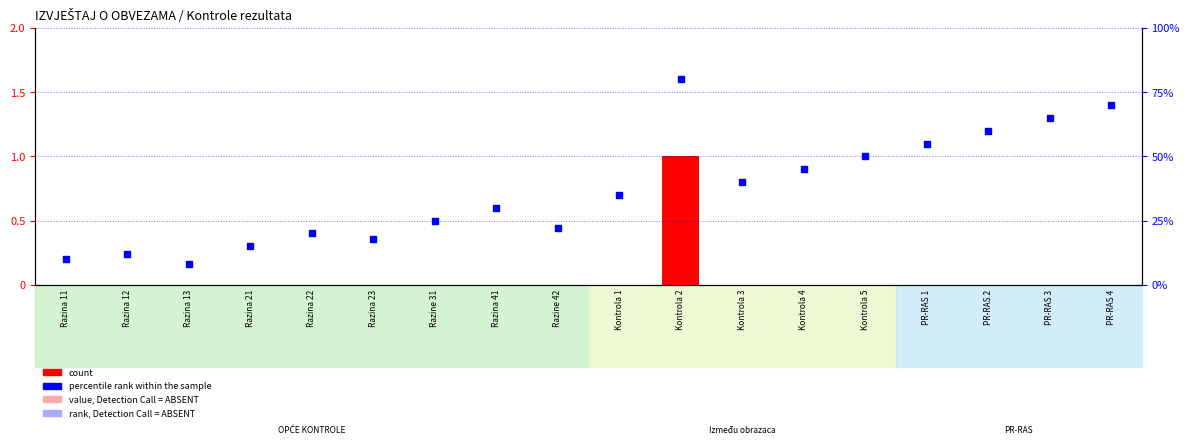

What is the total value across all series at PR-RAS 2?

60